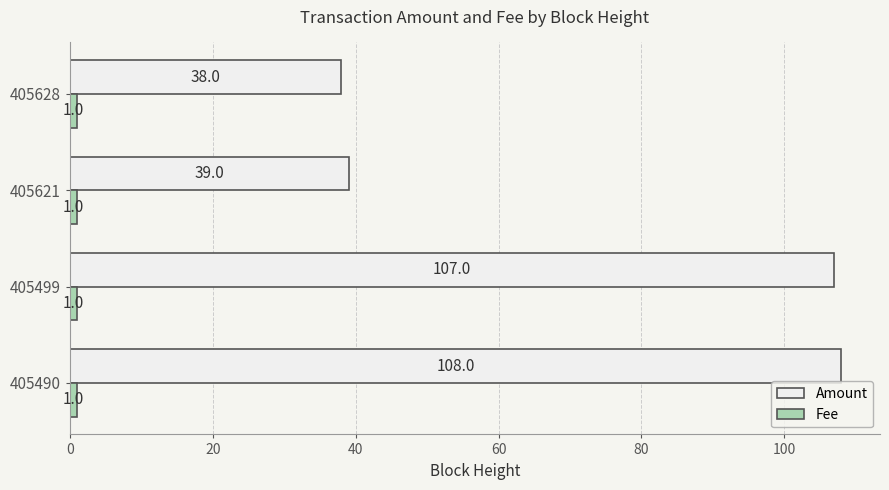

True or false: Amount has a value of 61 at 405628.

False